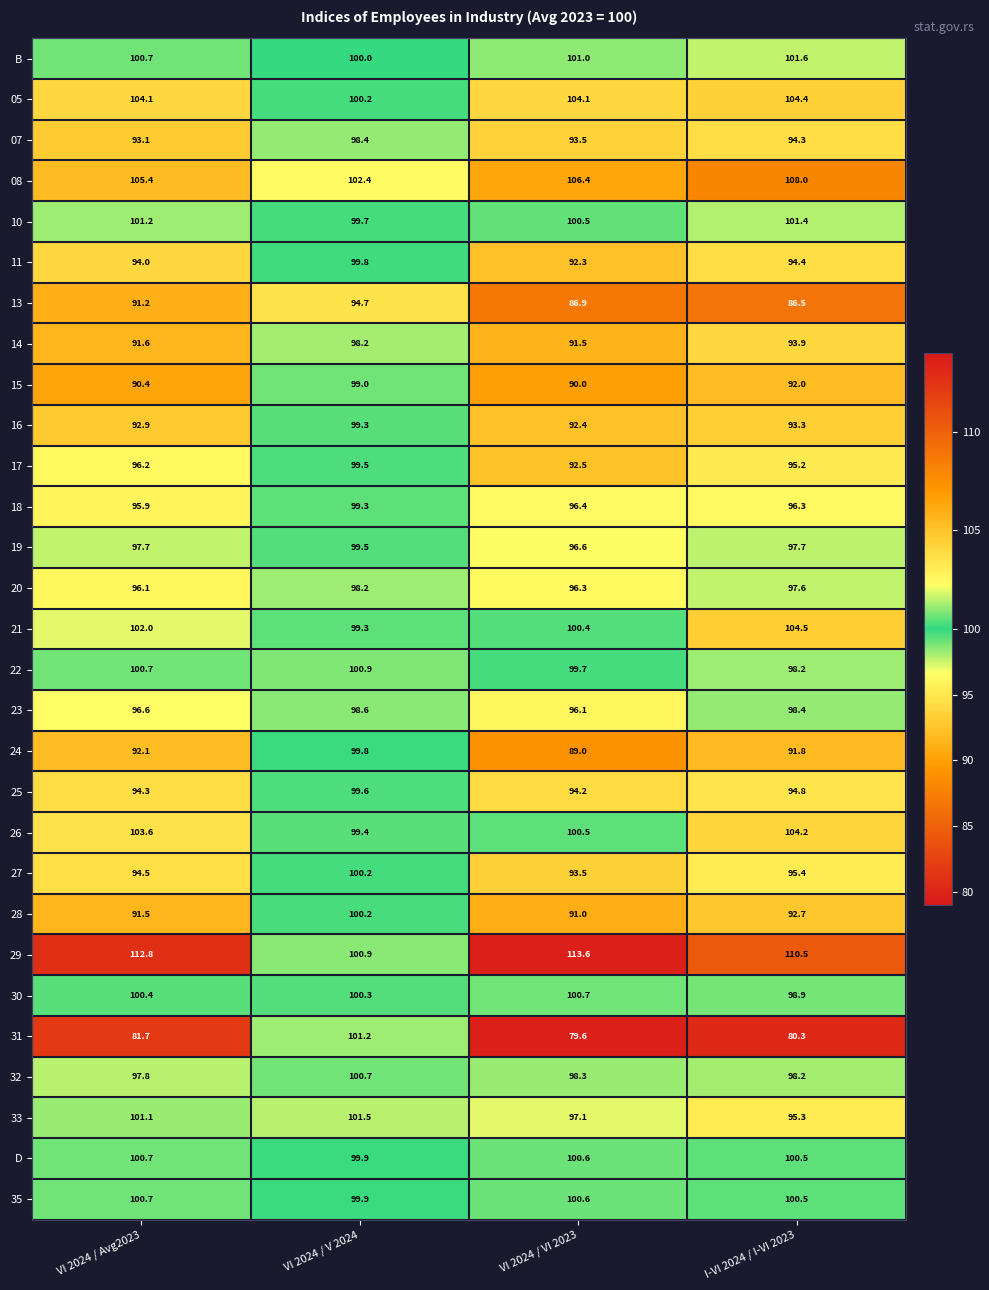

Rank the categories by 17 value from lowest to highest.

VI 2024 / VI 2023, I-VI 2024 / I-VI 2023, VI 2024 / Avg2023, VI 2024 / V 2024